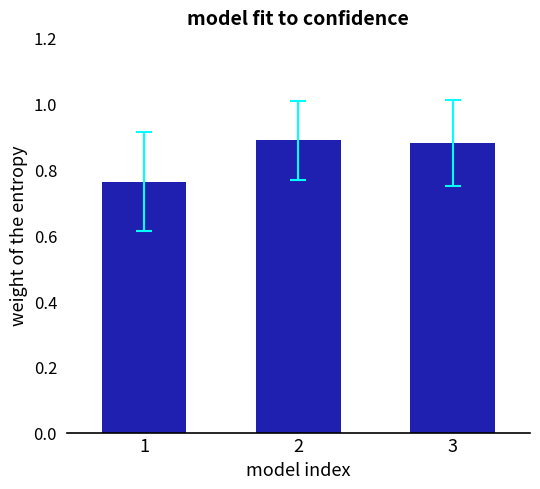

What is the sum of the values at 2 and 3?

1.8